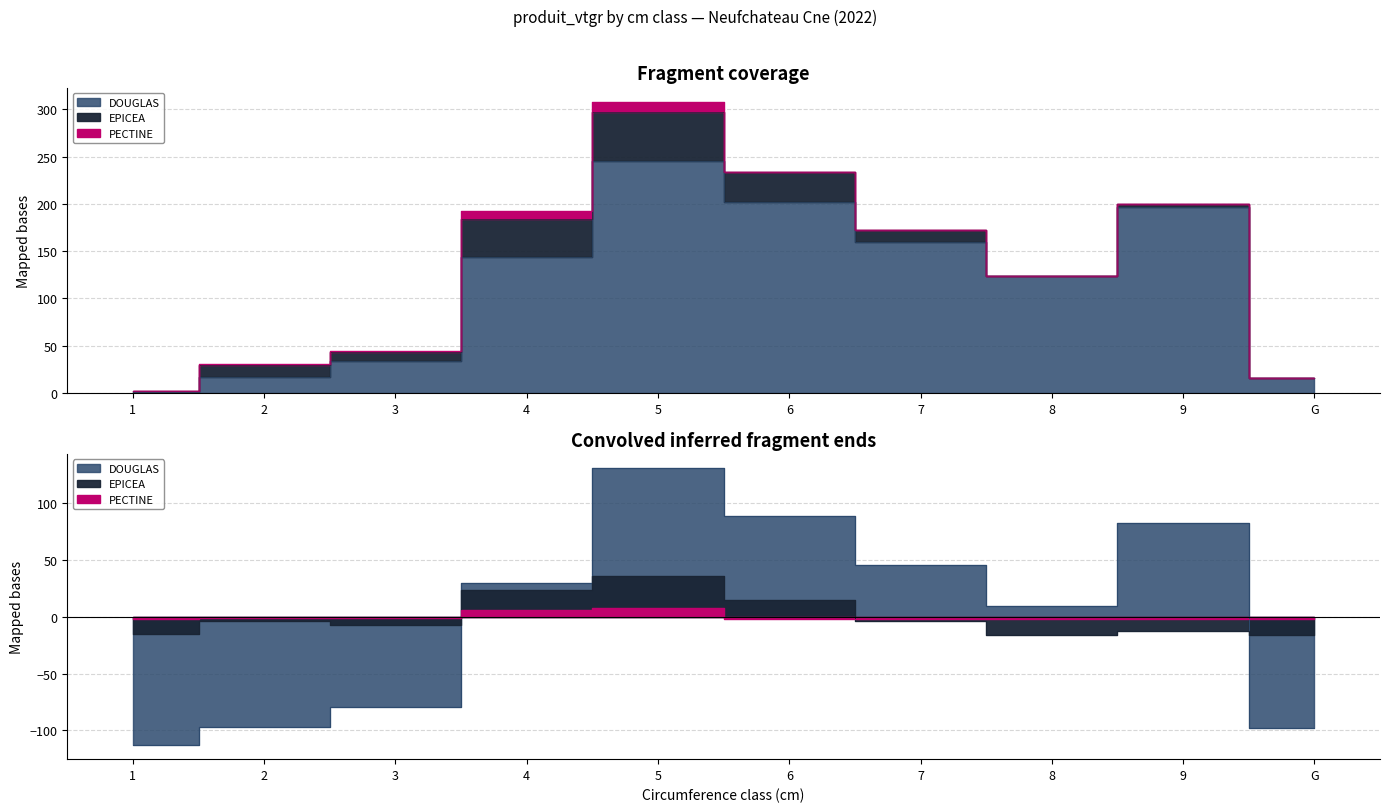

Which series has the largest total across all categories?

DOUGLAS